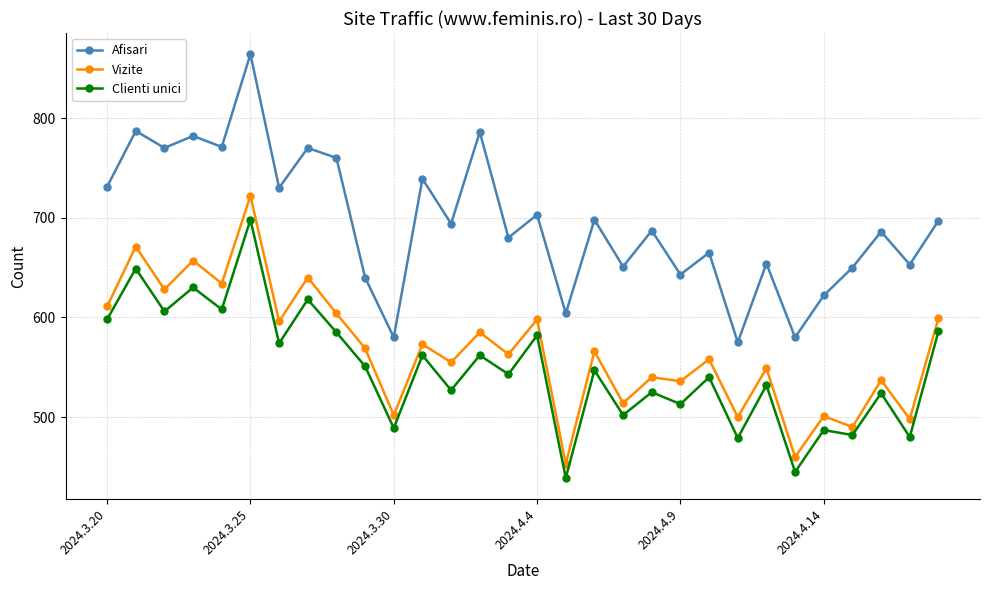

What is the minimum value shown in the chart?

439